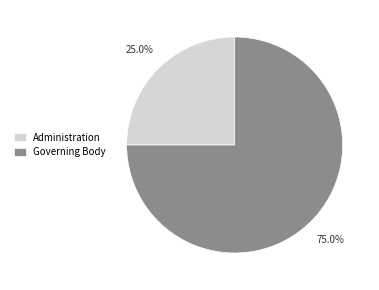

What is the largest slice in the pie chart?

Governing Body